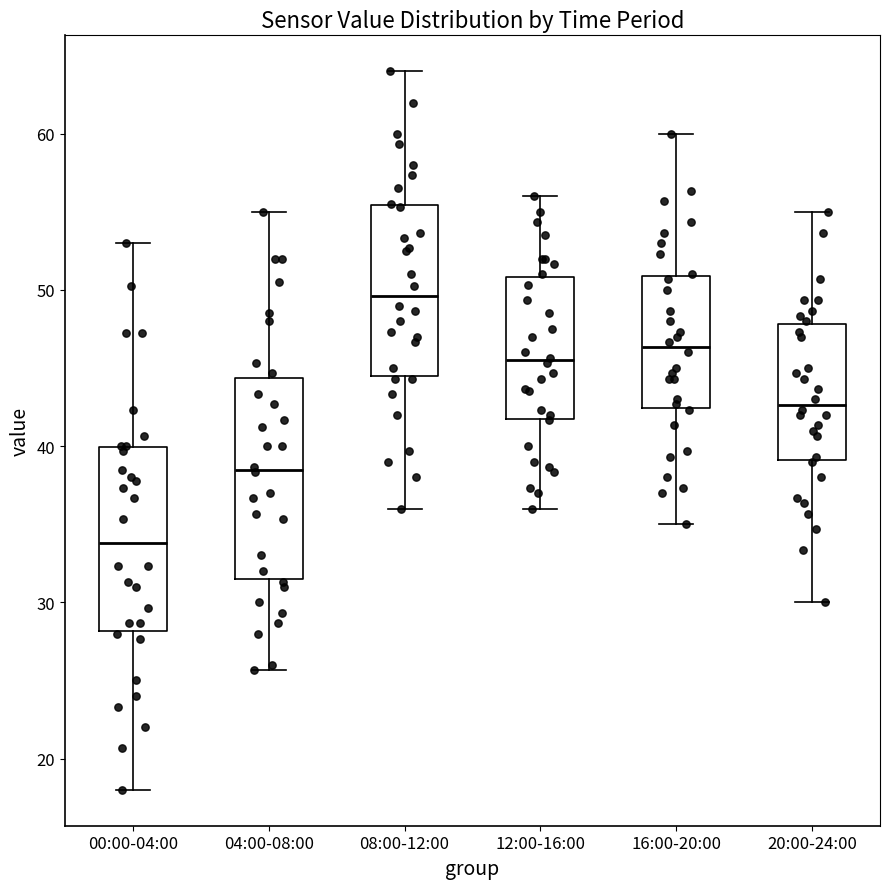

Which box's median line is the lowest?

00:00-04:00